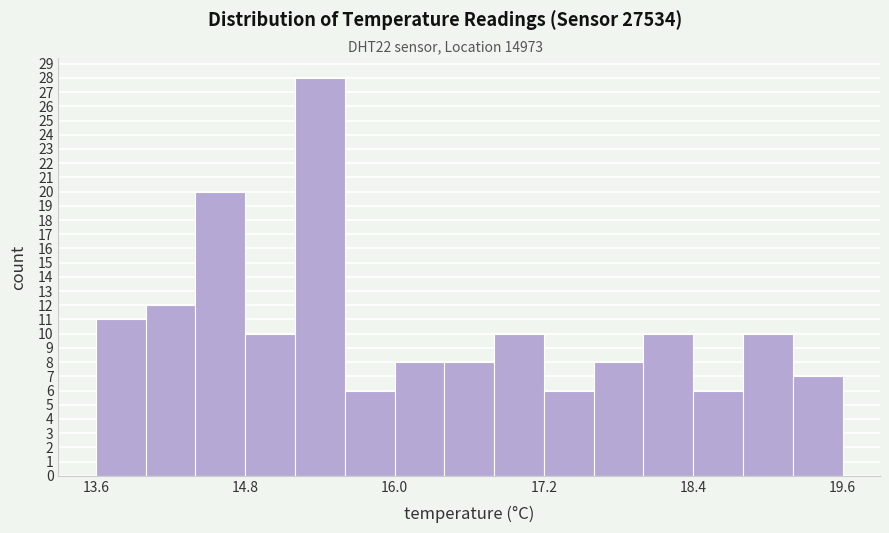

Around what value on the x-axis is the tallest bar? Give the approximate position of its centre, as read against the axis.

15.4